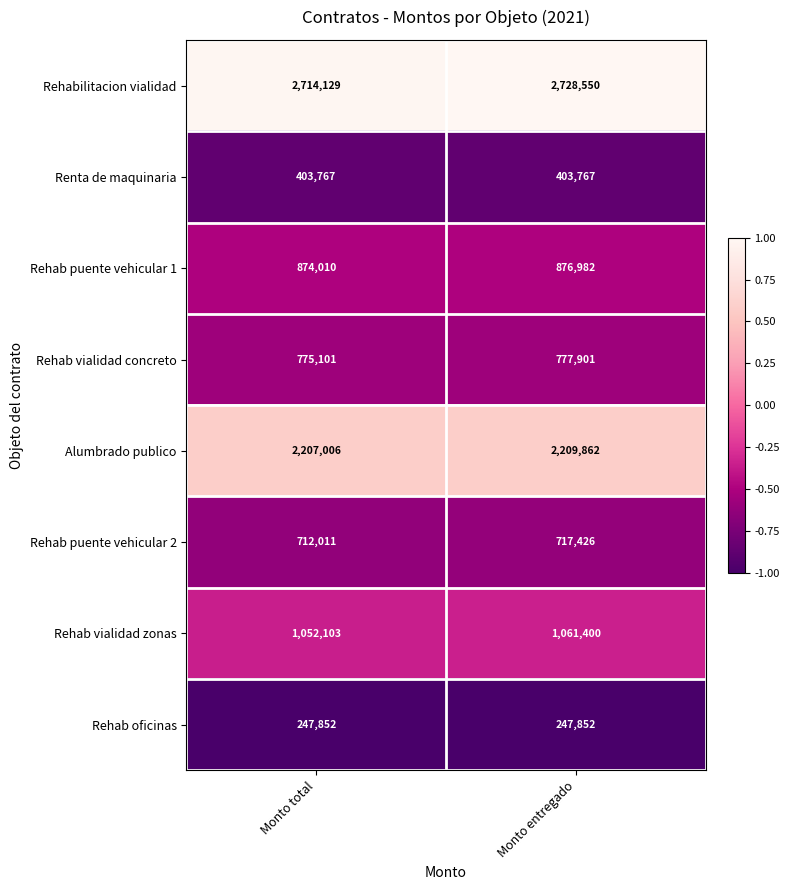

How many categories are shown in the chart?

2